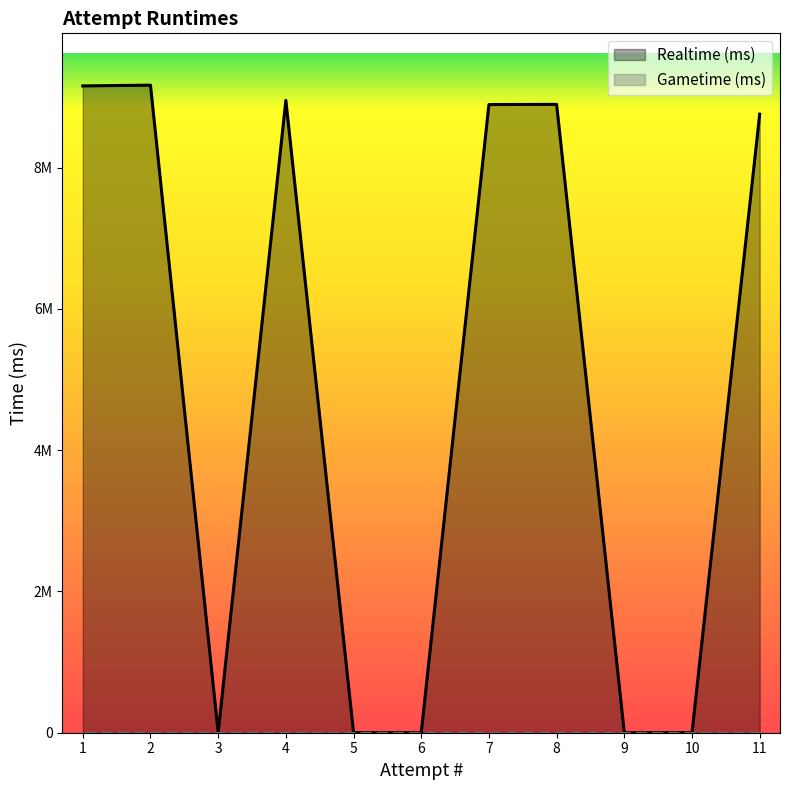

Where is the data nearest to the value 4583486?

11